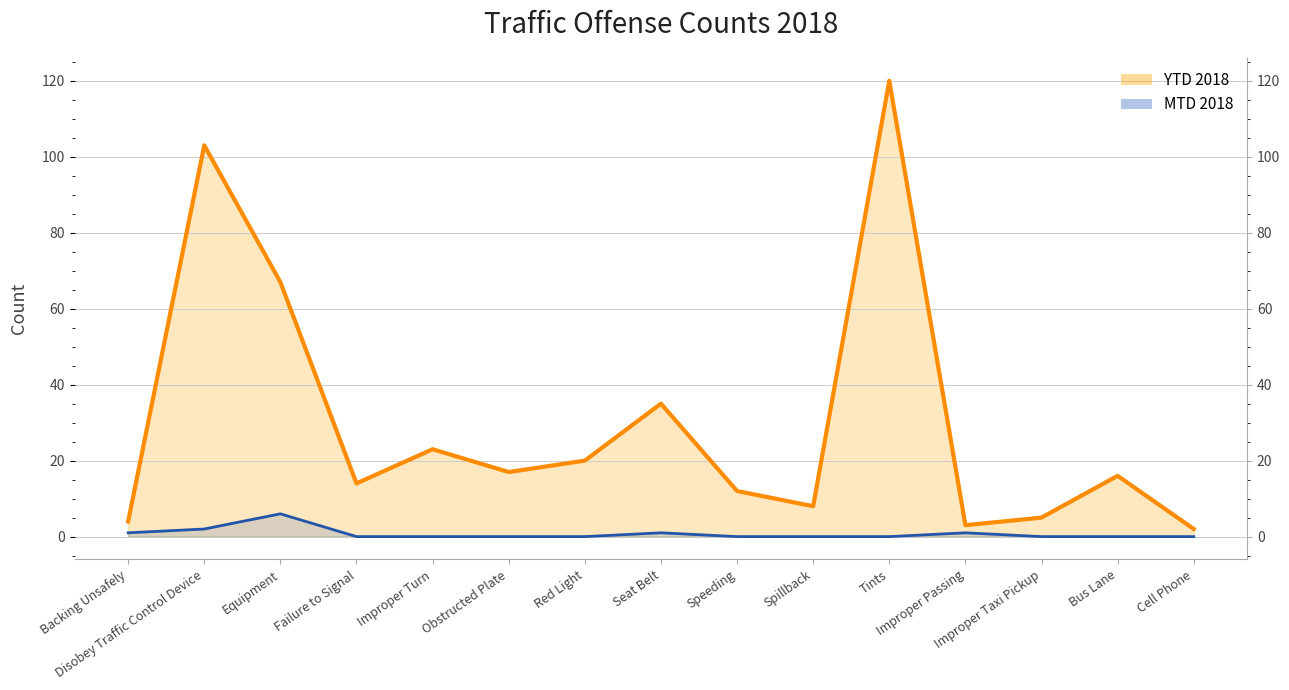

True or false: YTD 2018 (line) and MTD 2018 (line) cross at least once.

False